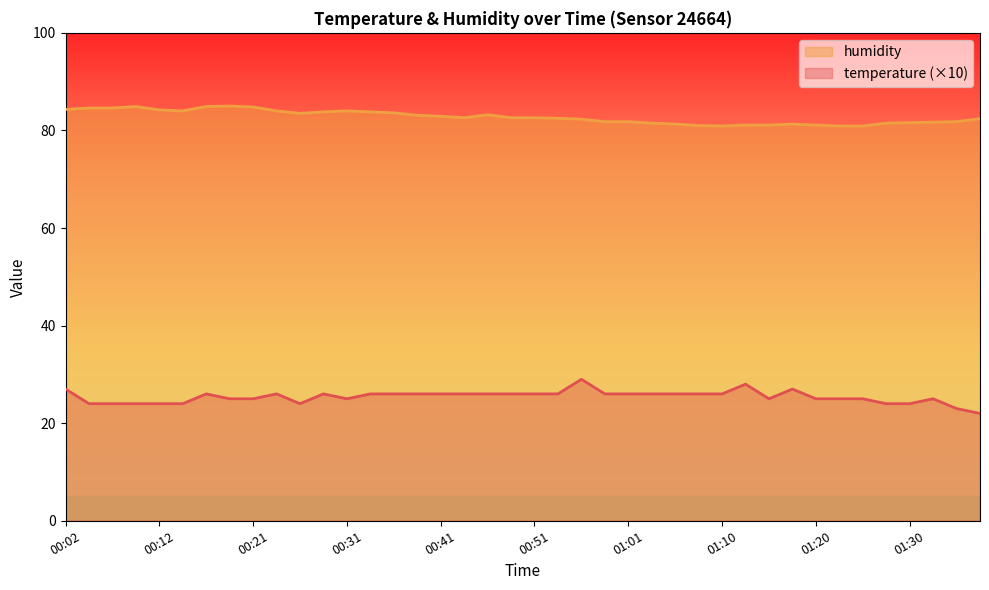

True or false: humidity and temperature cross at least once.

False